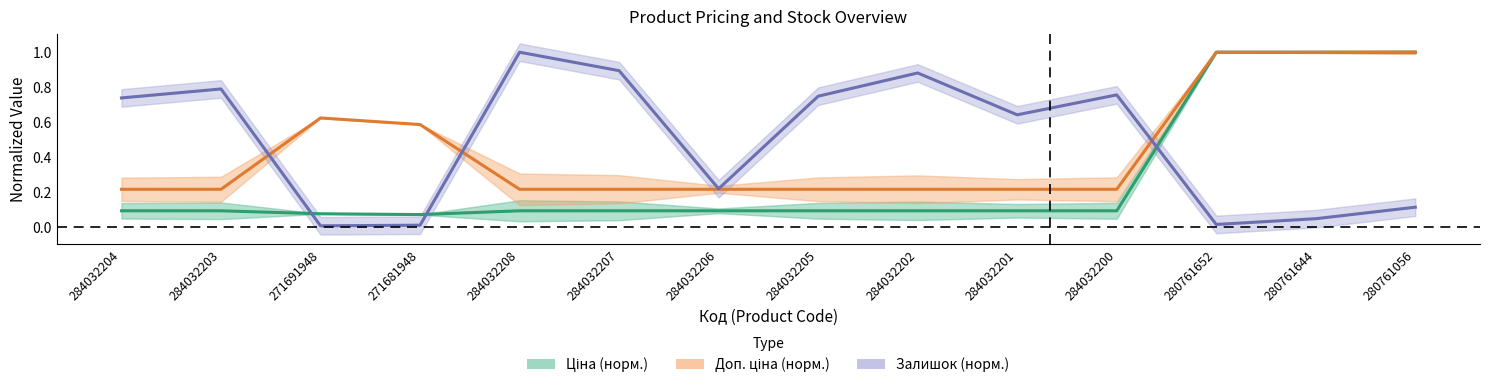

Reading right to left, list all the values displayed in this chart.

Ціна (норм.): 1.0	1.0	1.0	0.1	0.1	0.1	0.1	0.1	0.1	0.1	0.1	0.1	0.1	0.1
Доп. ціна (норм.): 1.0	1.0	1.0	0.2	0.2	0.2	0.2	0.2	0.2	0.2	0.6	0.6	0.2	0.2
Залишок (норм.): 0.1	0.0	0.0	0.8	0.6	0.9	0.7	0.2	0.9	1.0	0.0	0.0	0.8	0.7